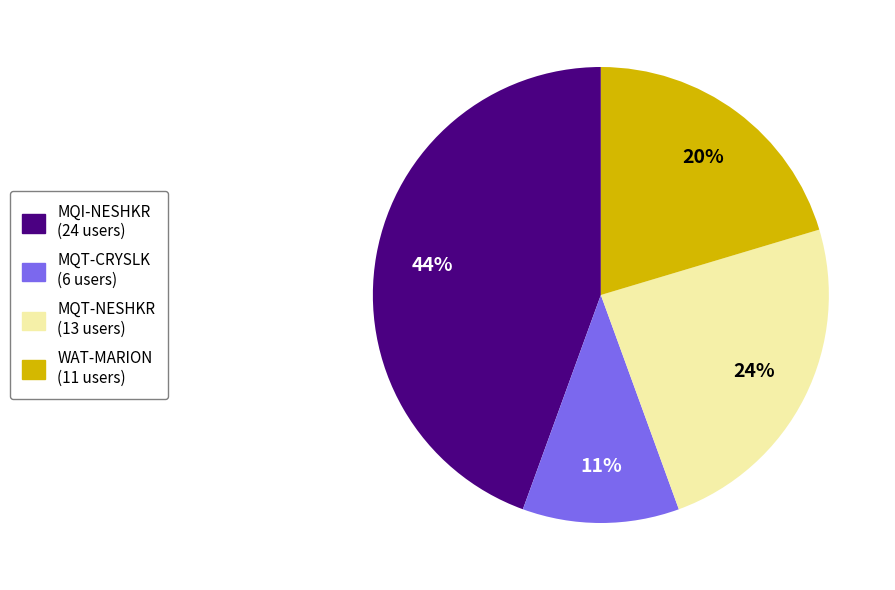

What is the largest slice in the pie chart?

MQI-NESHKR